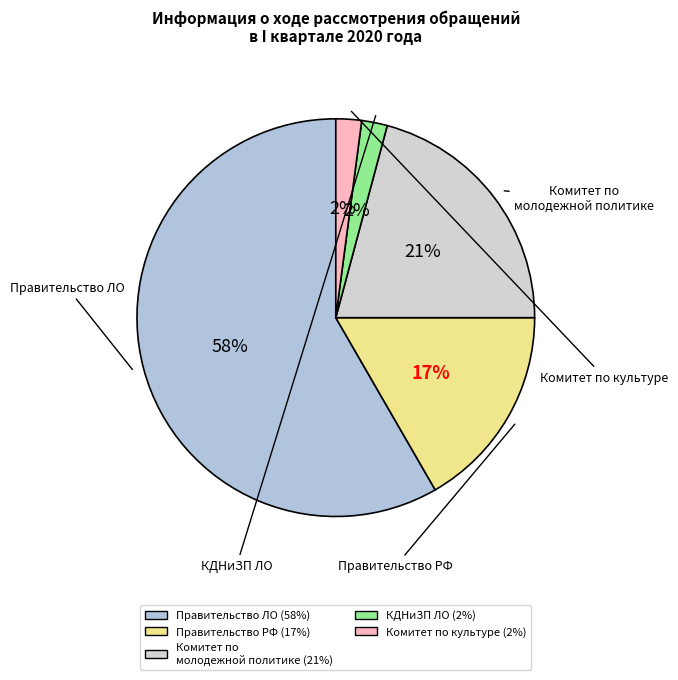

Does any single category account for the majority?

Yes